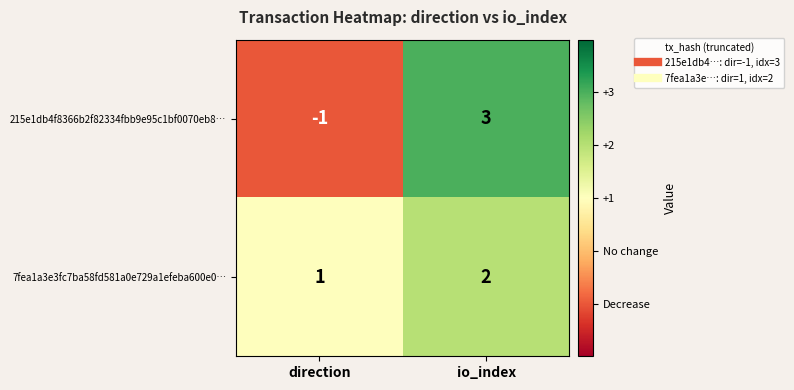

Which series has the widest spread of values?

215e1db4f8366b2f82334fbb9e95c1bf0070eb8…